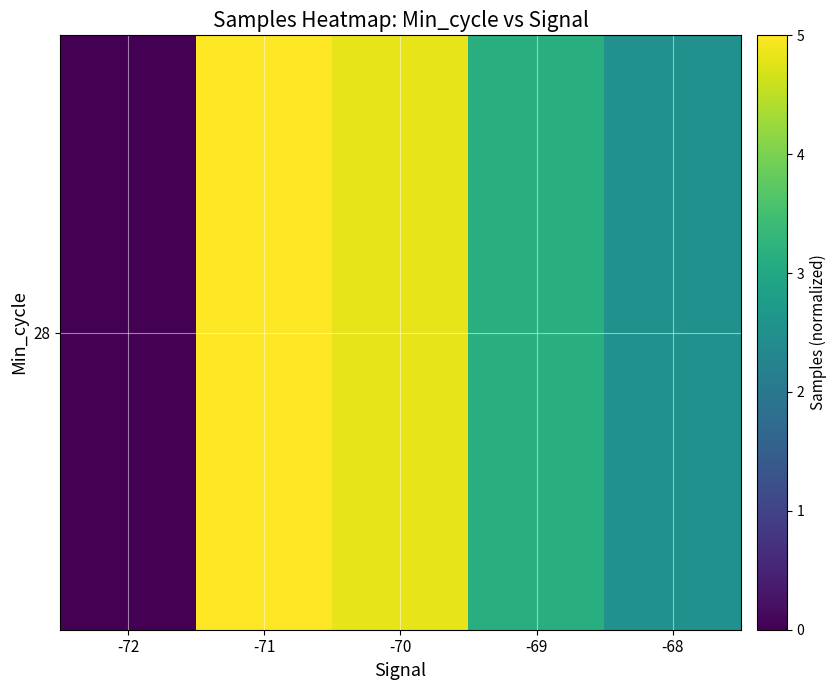

Is it true that the value at -70 is 6.7?

False